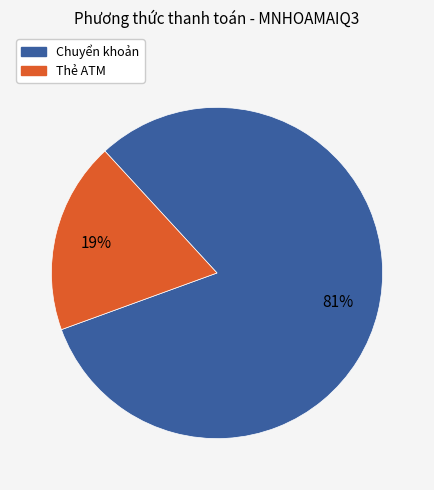

Approximately how many times larger is the value at Chuyển khoản compared to Thẻ ATM?

4.3